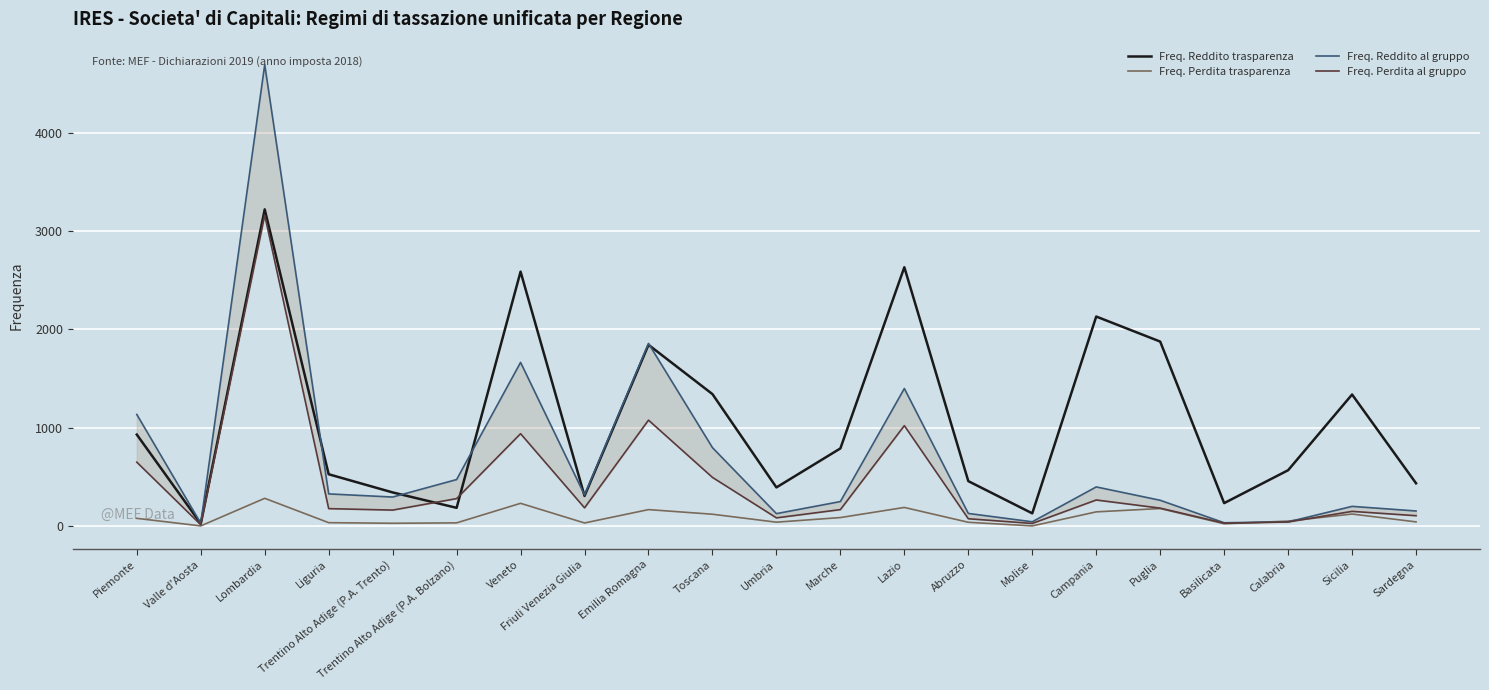

Reading left to right, extract all data points from this chart.

Freq. Reddito trasparenza: Piemonte=930	Valle d'Aosta=23	Lombardia=3223	Liguria=526	Trentino Alto Adige (P.A. Trento)=341	Trentino Alto Adige (P.A. Bolzano)=184	Veneto=2589	Friuli Venezia Giulia=305	Emilia Romagna=1844	Toscana=1342	Umbria=392	Marche=789	Lazio=2634	Abruzzo=456	Molise=128	Campania=2132	Puglia=1877	Basilicata=232	Calabria=567	Sicilia=1338	Sardegna=434
Freq. Perdita trasparenza: Piemonte=77	Valle d'Aosta=0	Lombardia=281	Liguria=33	Trentino Alto Adige (P.A. Trento)=27	Trentino Alto Adige (P.A. Bolzano)=31	Veneto=230	Friuli Venezia Giulia=30	Emilia Romagna=166	Toscana=119	Umbria=38	Marche=85	Lazio=188	Abruzzo=37	Molise=0	Campania=143	Puglia=177	Basilicata=22	Calabria=49	Sicilia=121	Sardegna=41
Freq. Reddito al gruppo: Piemonte=1135	Valle d'Aosta=27	Lombardia=4696	Liguria=326	Trentino Alto Adige (P.A. Trento)=294	Trentino Alto Adige (P.A. Bolzano)=472	Veneto=1665	Friuli Venezia Giulia=315	Emilia Romagna=1858	Toscana=797	Umbria=125	Marche=248	Lazio=1399	Abruzzo=127	Molise=42	Campania=397	Puglia=261	Basilicata=32	Calabria=41	Sicilia=199	Sardegna=152
Freq. Perdita al gruppo: Piemonte=649	Valle d'Aosta=12	Lombardia=3164	Liguria=176	Trentino Alto Adige (P.A. Trento)=161	Trentino Alto Adige (P.A. Bolzano)=278	Veneto=939	Friuli Venezia Giulia=184	Emilia Romagna=1077	Toscana=494	Umbria=82	Marche=166	Lazio=1021	Abruzzo=73	Molise=25	Campania=264	Puglia=181	Basilicata=28	Calabria=40	Sicilia=148	Sardegna=104